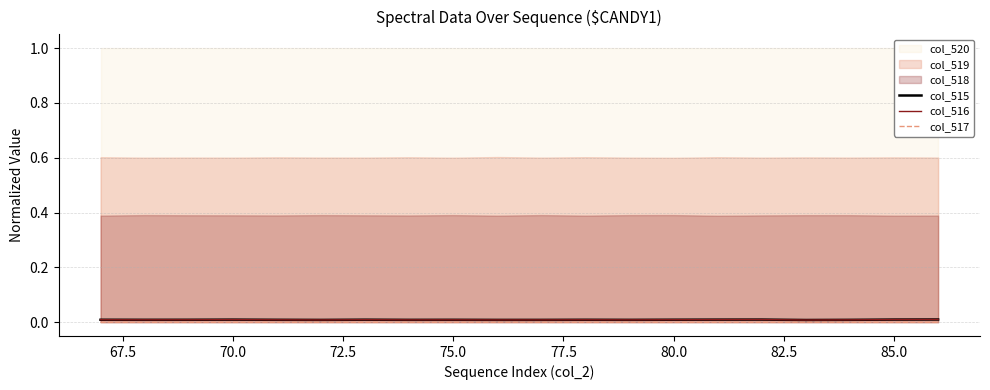

True or false: col_517 has a value of 0.0 at 70.0.

True